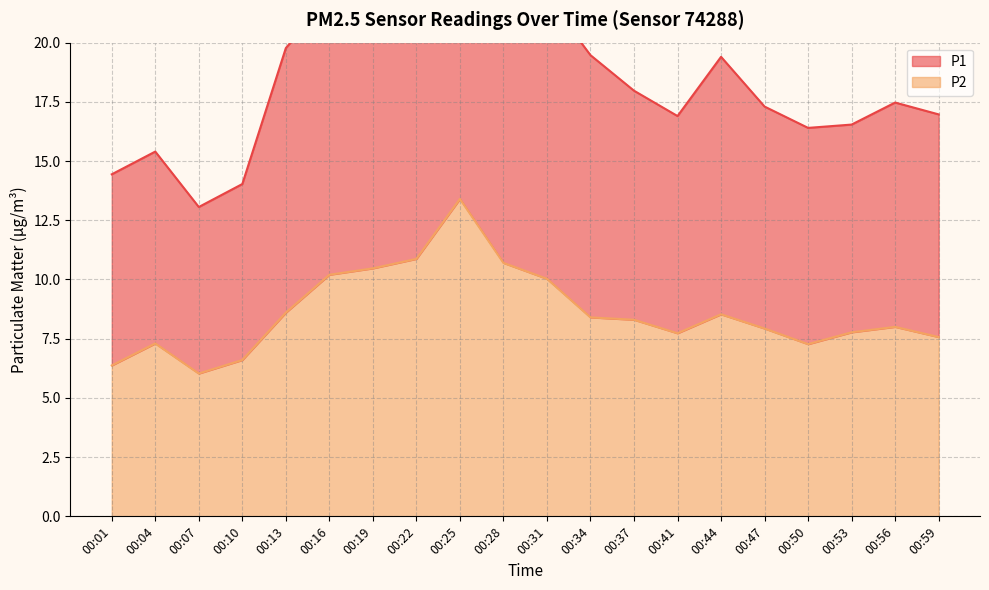

At which label is P2 closest to 9?

00:13